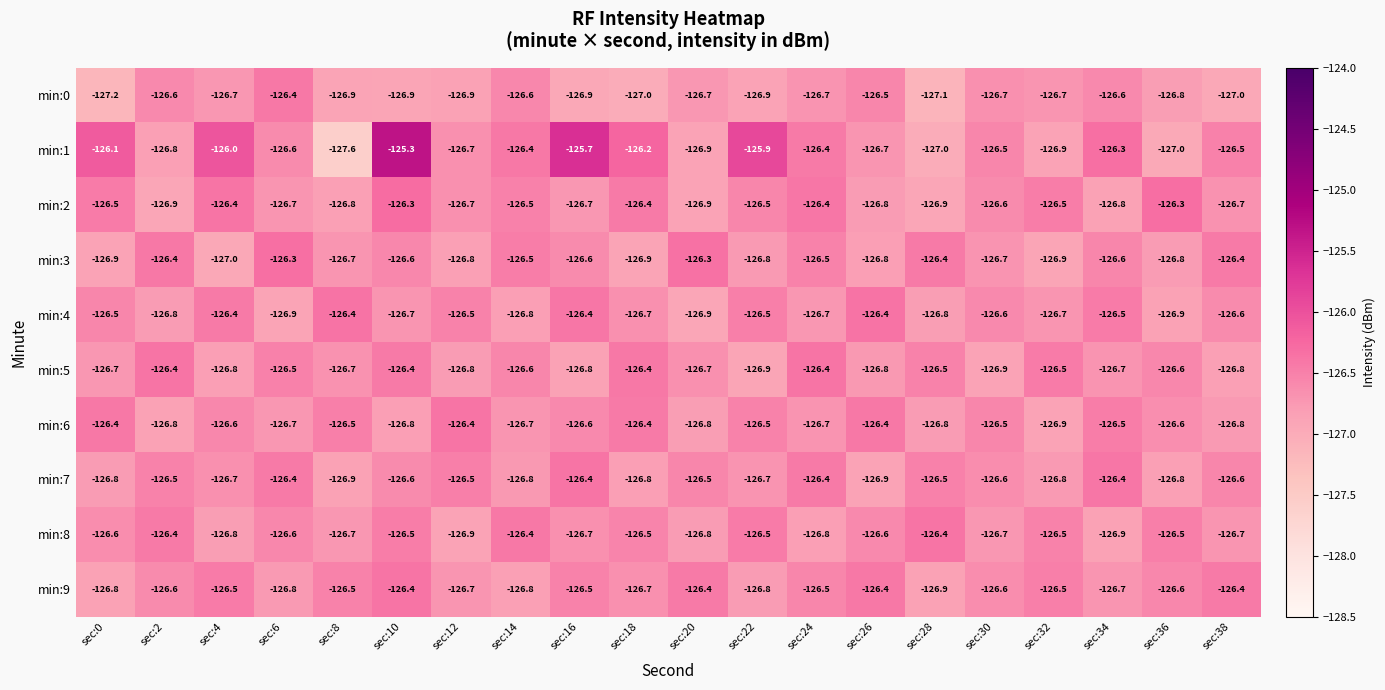

What is the total value across all series at sec:22?

-1266.0